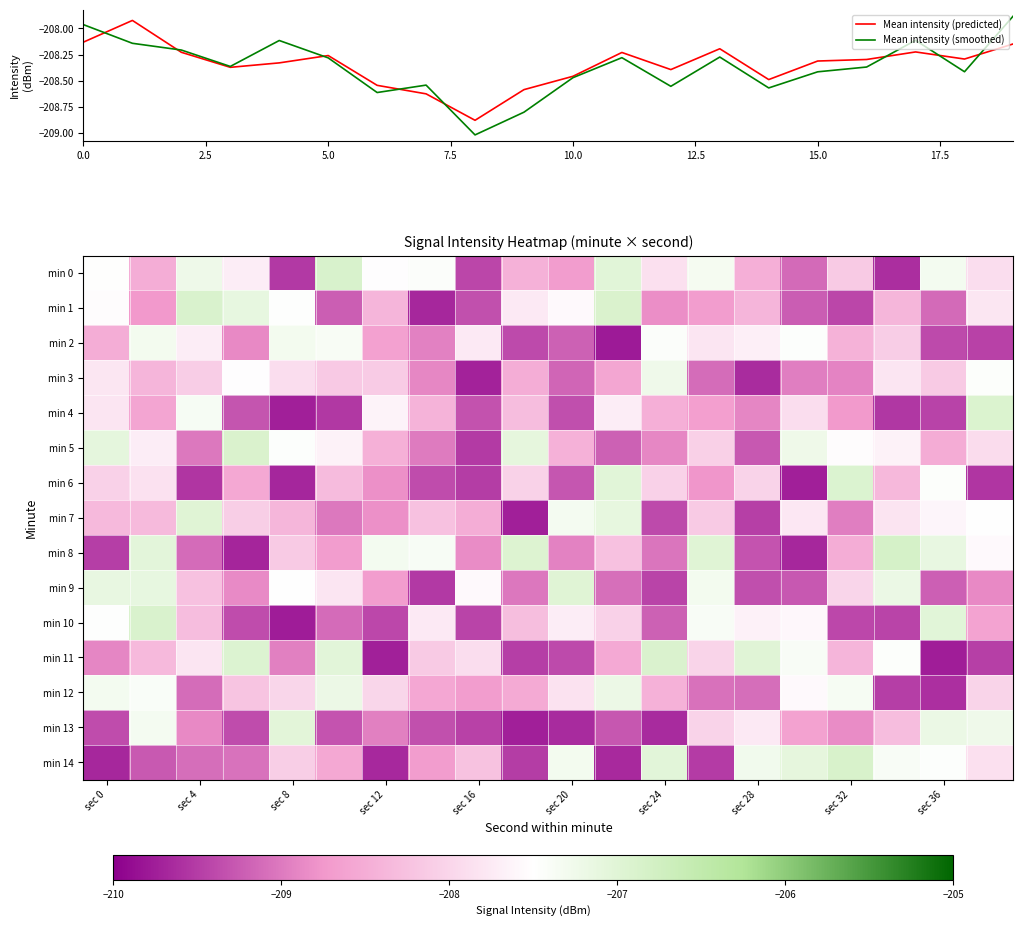

The value of Mean intensity (smoothed) at 10.0 is -70.7. True or false?

False